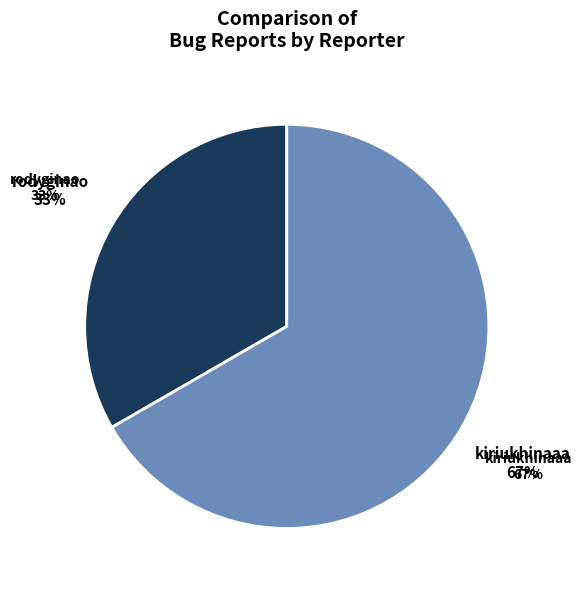

To the nearest percent, what is the average slice percentage?

50%